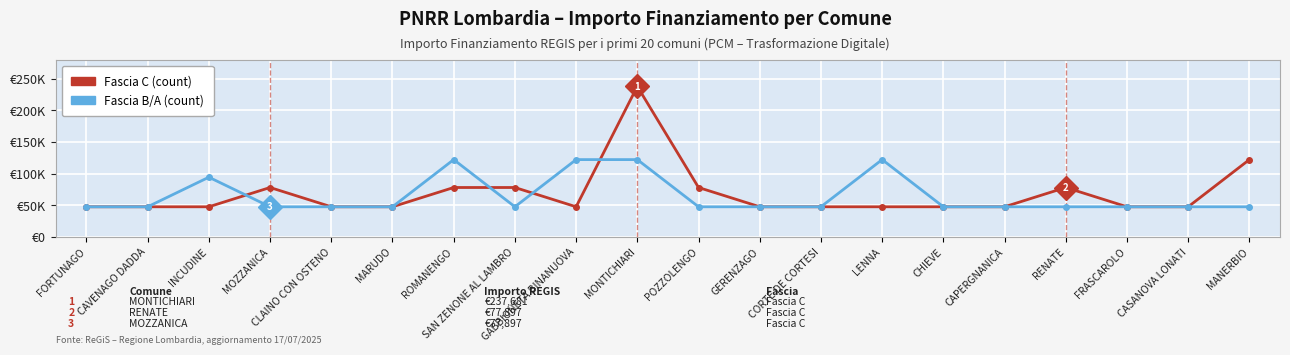

List the series in order of their peak value, highest first.

Fascia C (count), Fascia B/A (count)